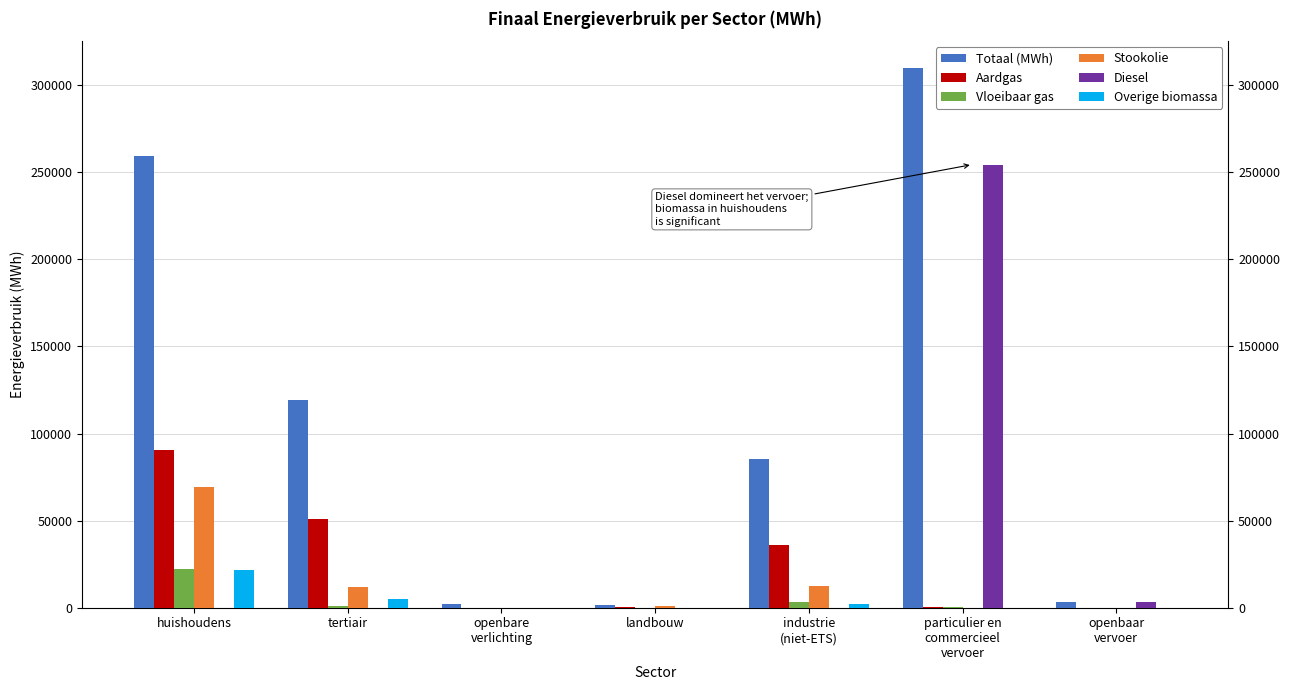

How many groups of bars are there?

7